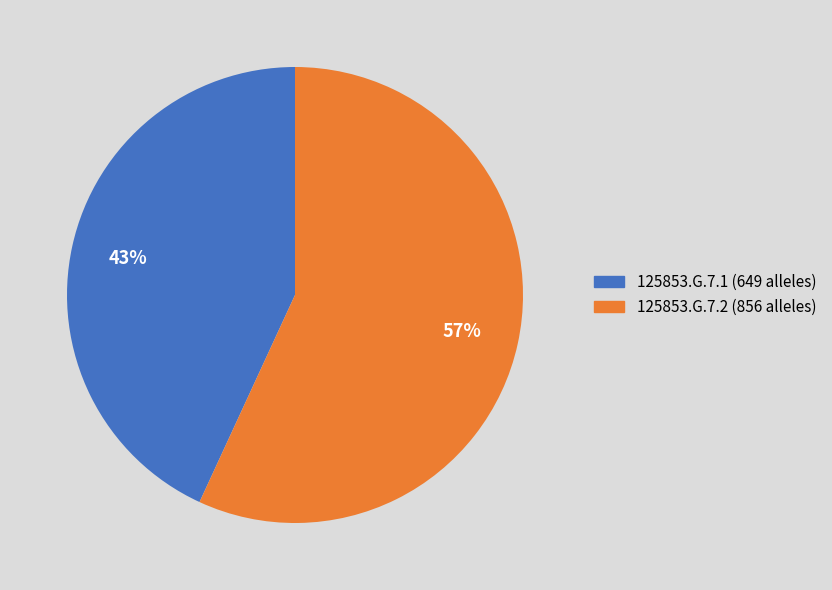

Which slice is the largest?

125853.G.7.2